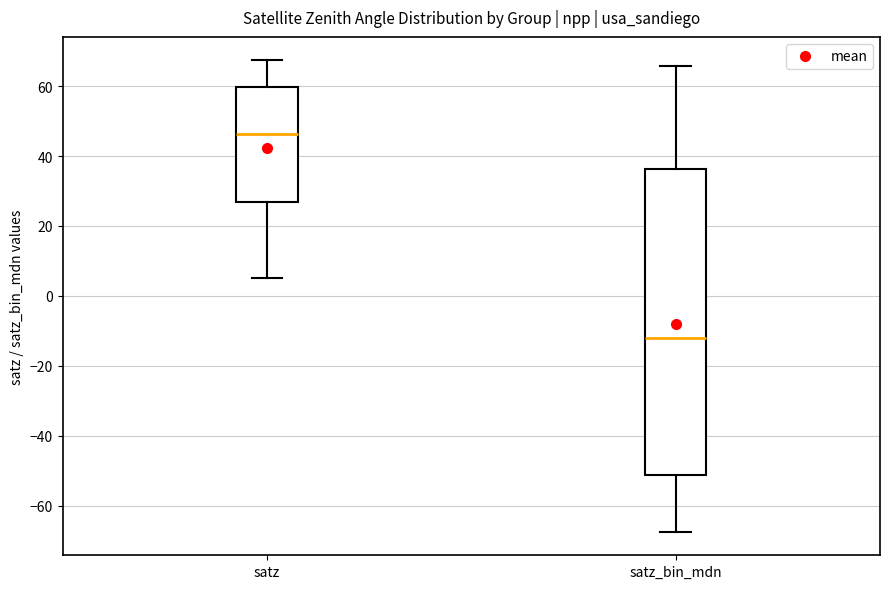

Where does the median line of the box for satz_bin_mdn sit on the y-axis? The values are not printed on the chart, so give them approximately, as read against the axis.

-12